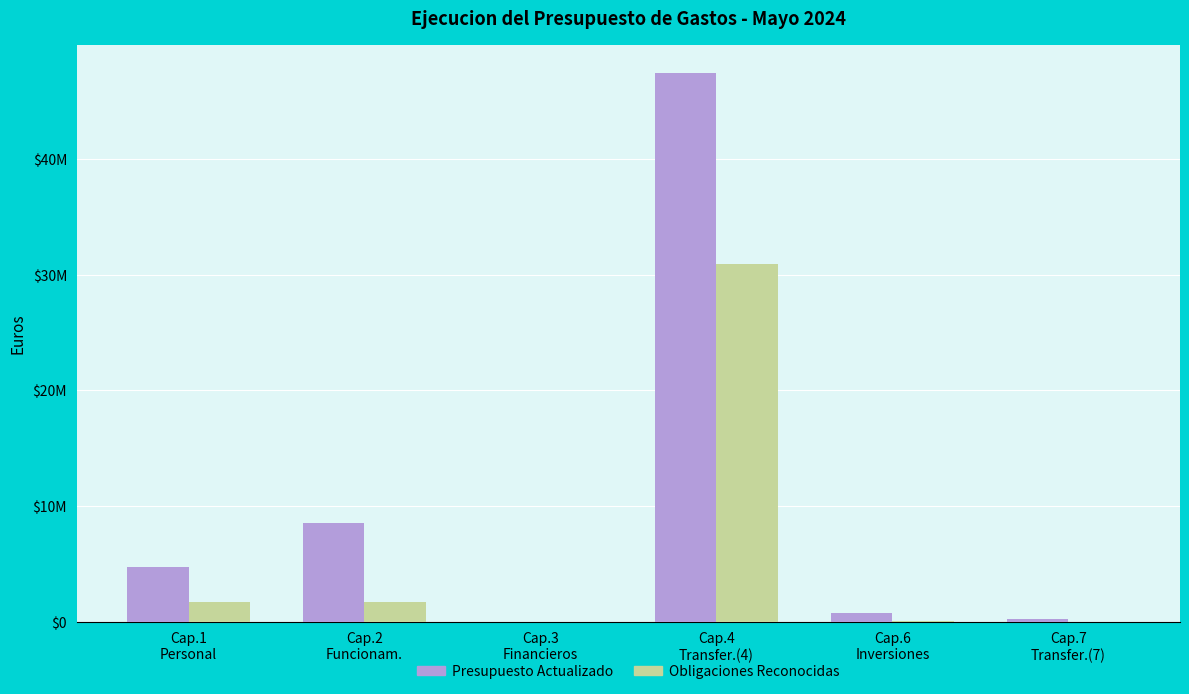

What is the difference between the maximum and minimum values in the Obligaciones Reconocidas series?

30939778.0